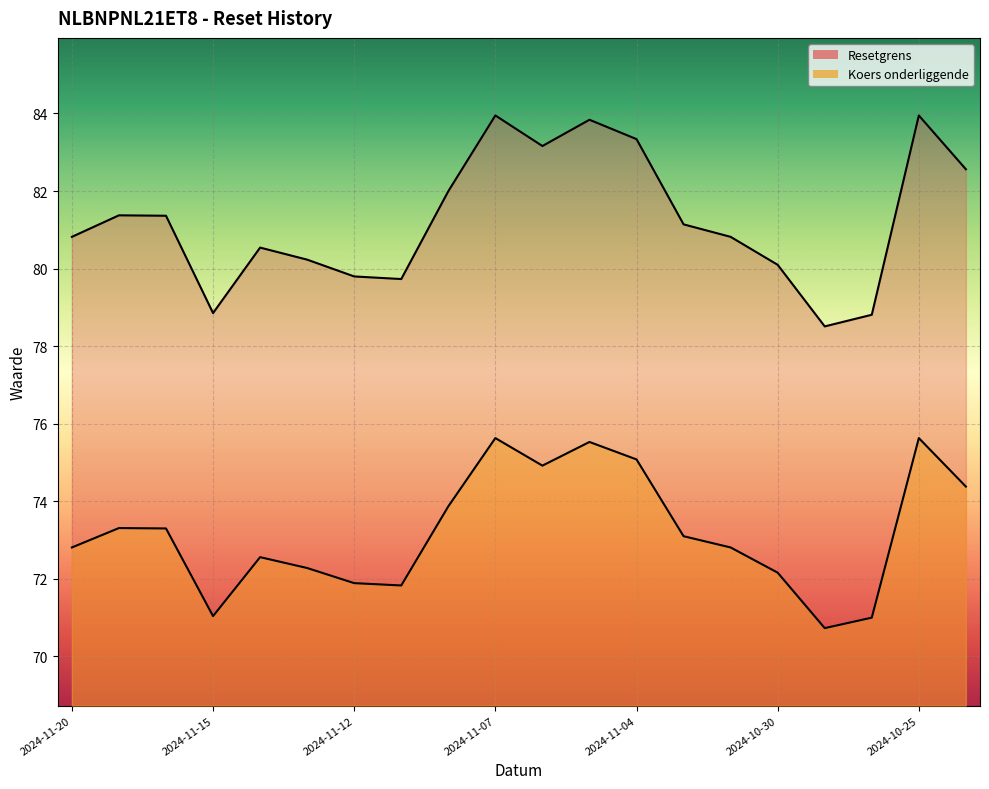

How many values in the Koers onderliggende series exceed 73?

10